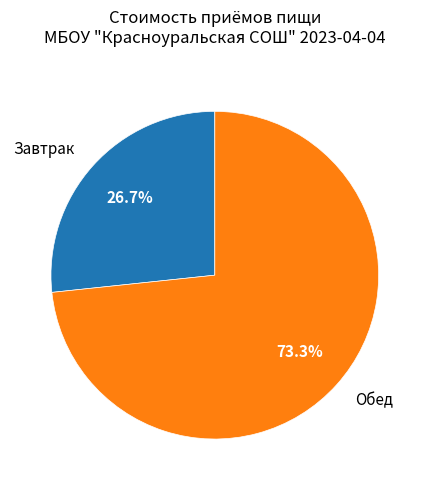

To the nearest percent, what portion does Обед represent?

73%